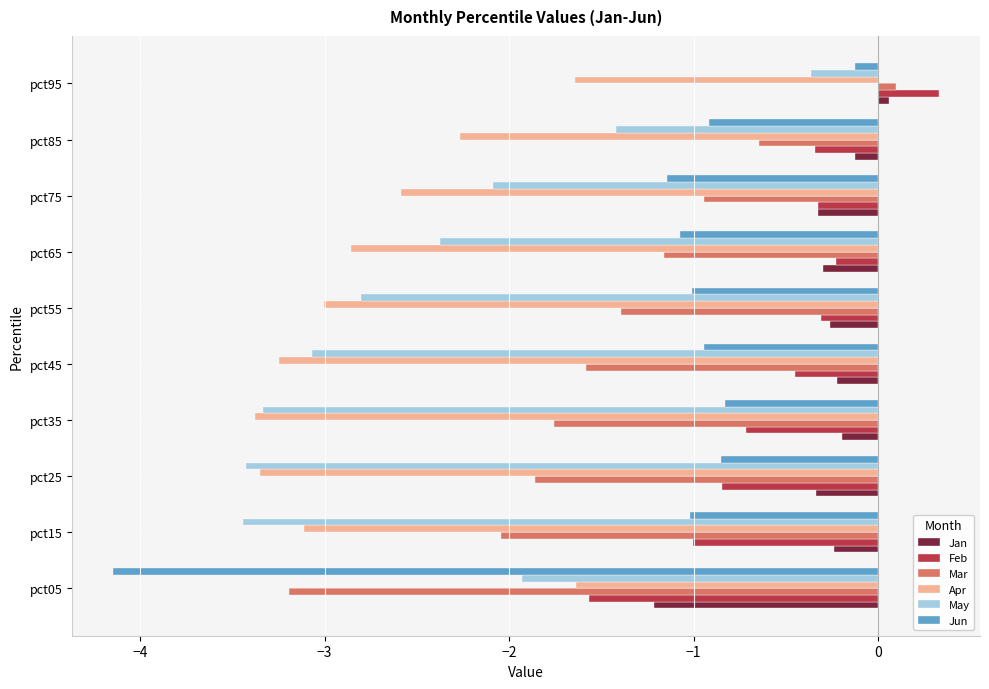

What is the greatest value displayed?

0.3